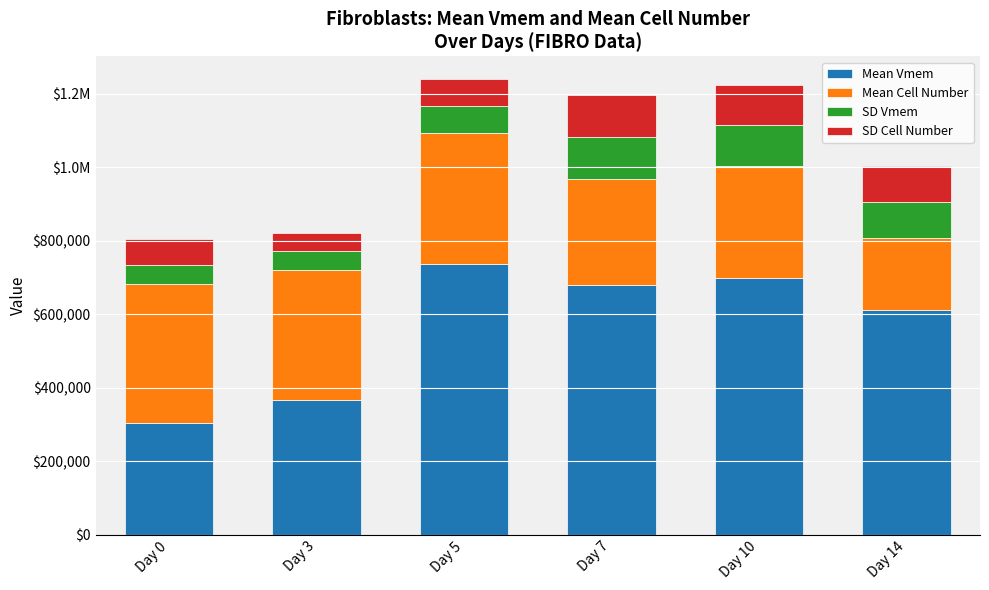

Which series has the largest range (max minus min)?

Mean Vmem